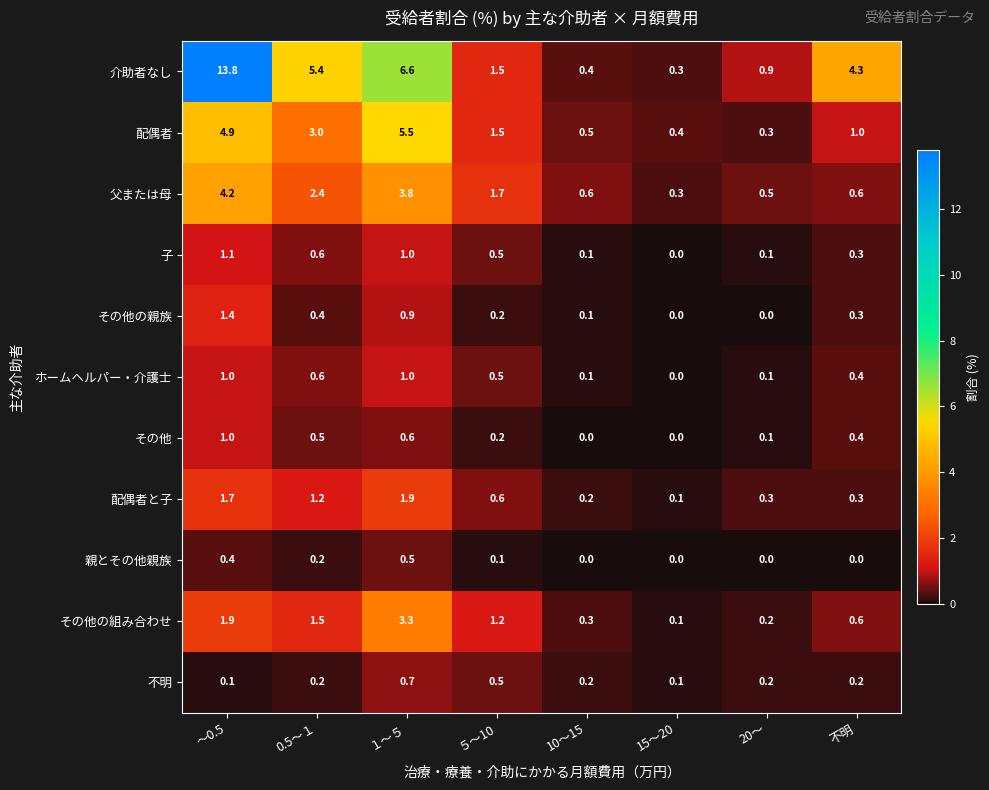

True or false: ホームヘルパー・介護士 has a value of 1.4 at ～0.5.

False